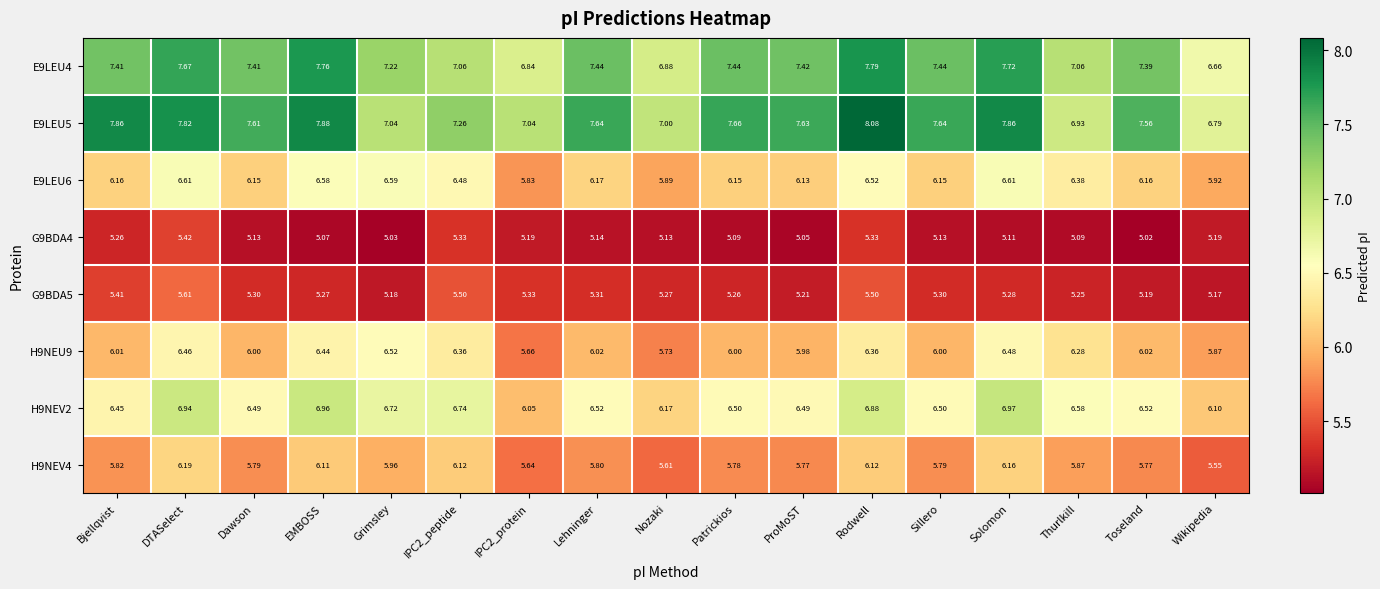

List the series in order of their peak value, highest first.

E9LEU5, E9LEU4, H9NEV2, E9LEU6, H9NEU9, H9NEV4, G9BDA5, G9BDA4